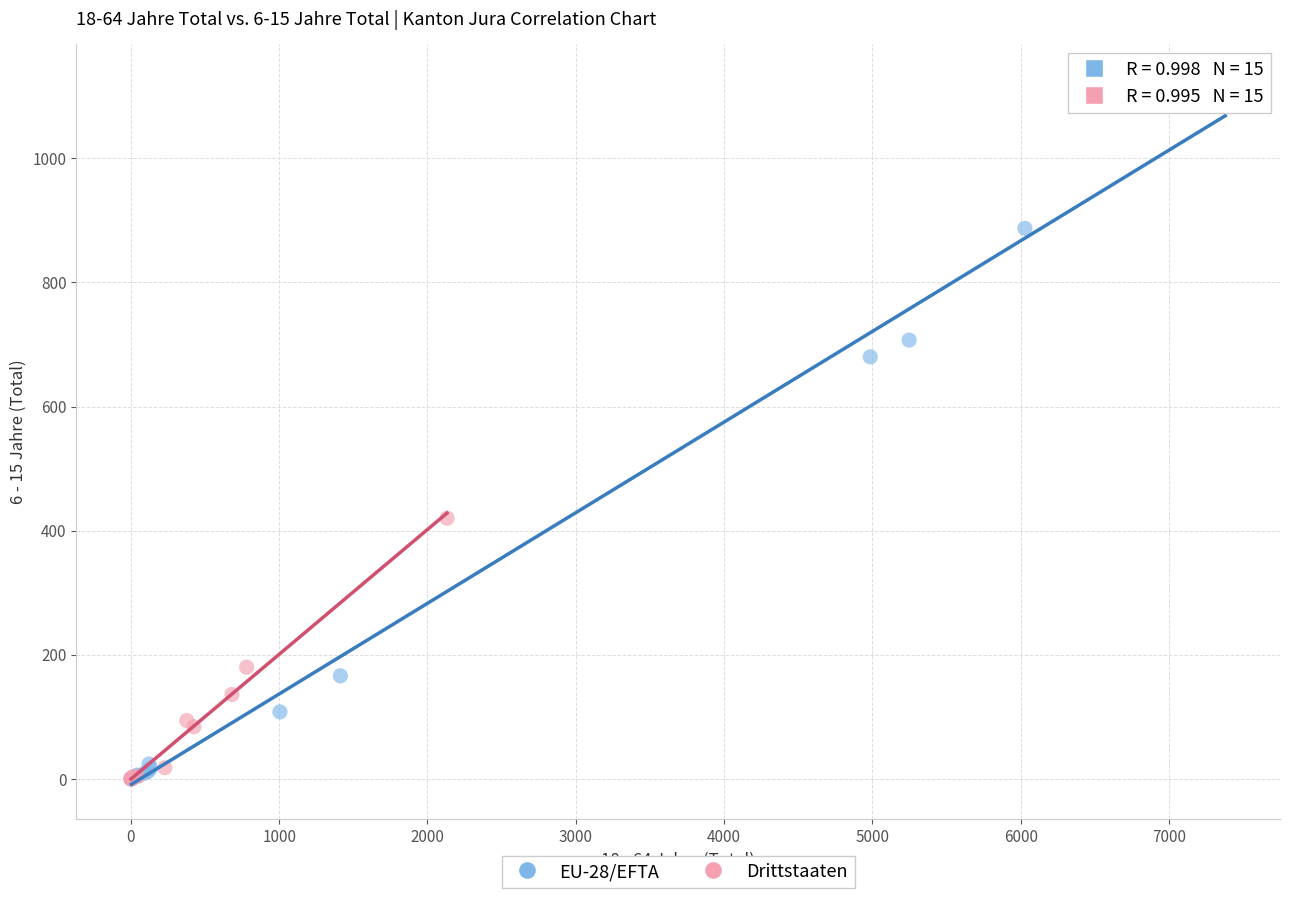

Which series has the widest spread of Y values?

EU-28/EFTA